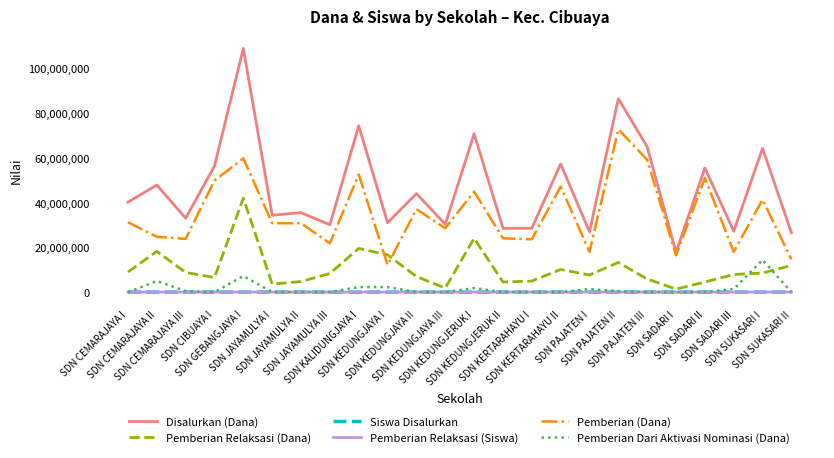

At how many categories does at least one series exceed 58765169?

6